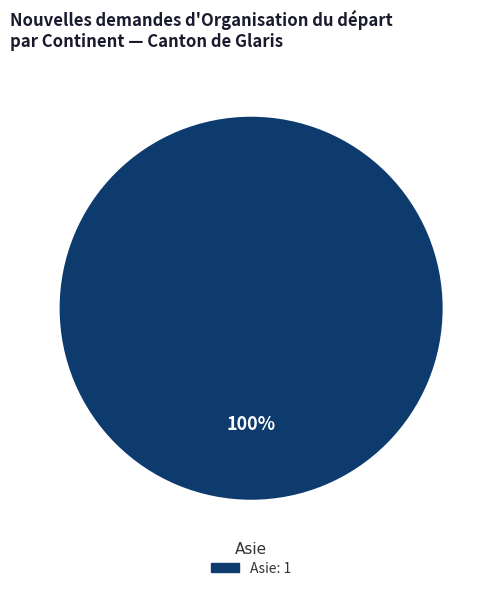

True or false: Asie accounts for 100% of the total.

True